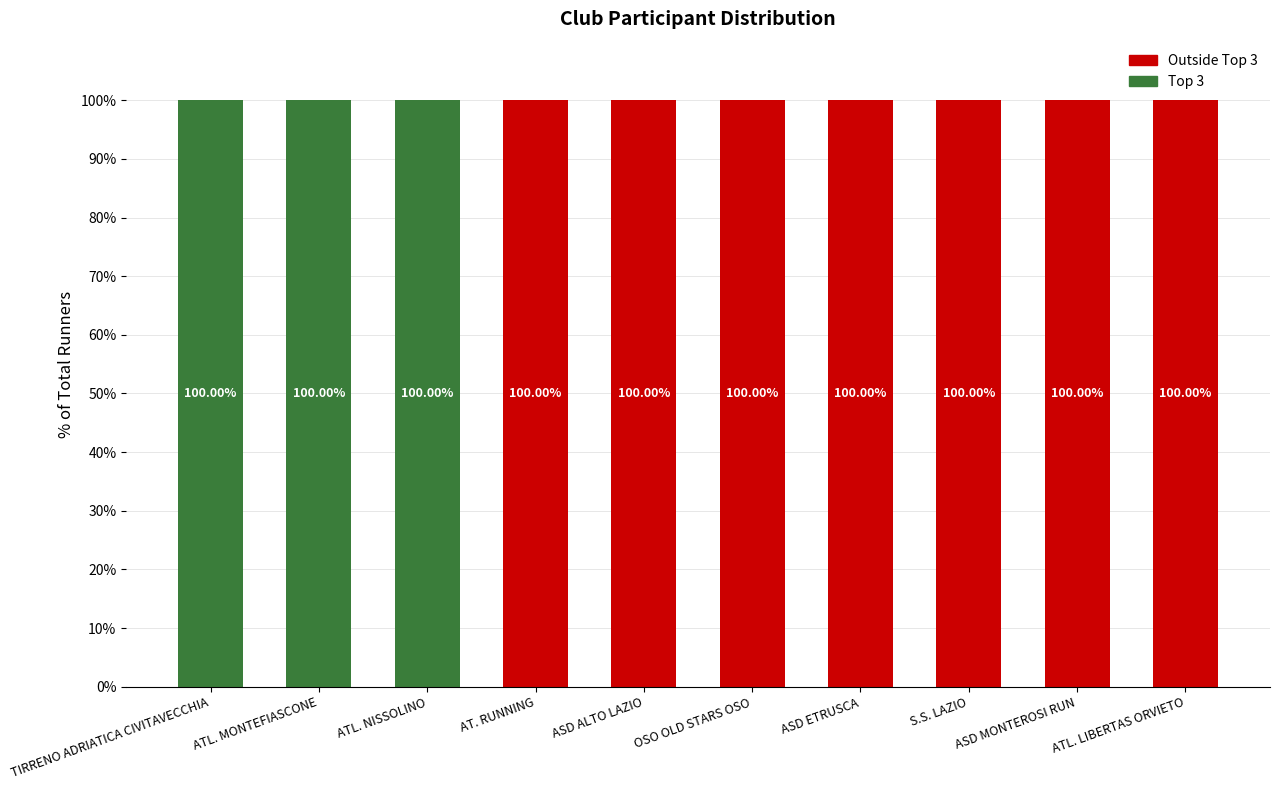

What are all the series names shown in the legend?

Outside Top 3, Top 3